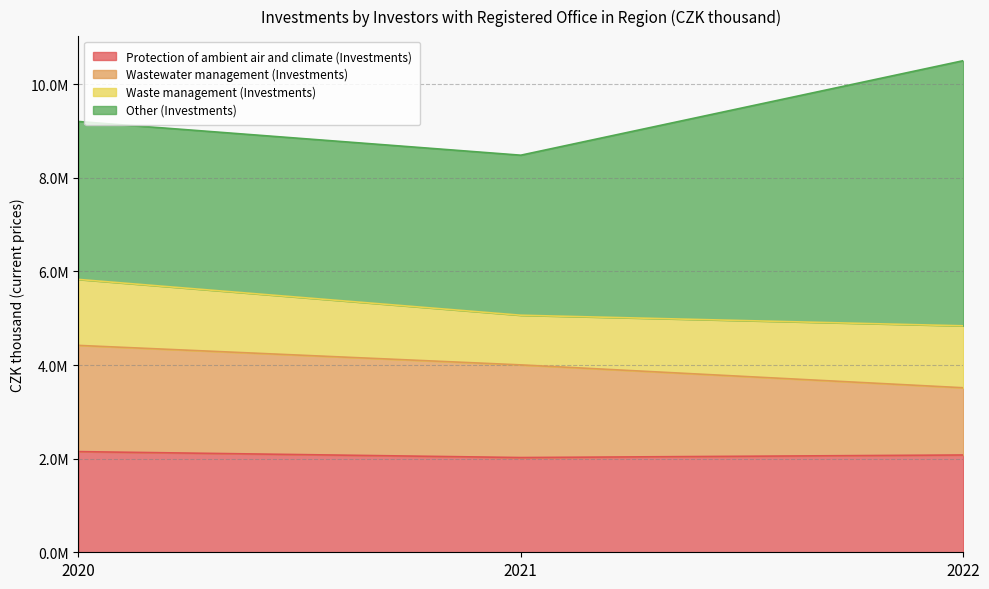

What are all the series names shown in the legend?

Protection of ambient air and climate (Investments), Wastewater management (Investments), Waste management (Investments), Other (Investments)